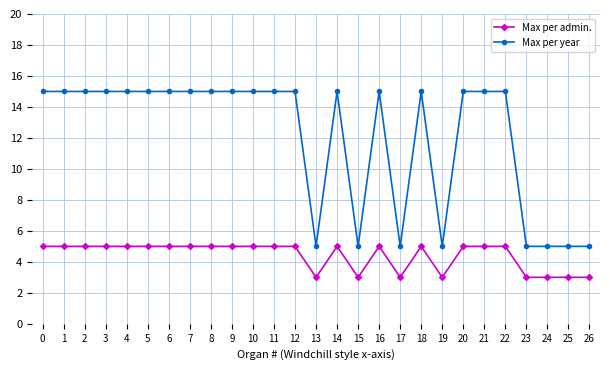

What is the highest value of the Max per admin. series?

5